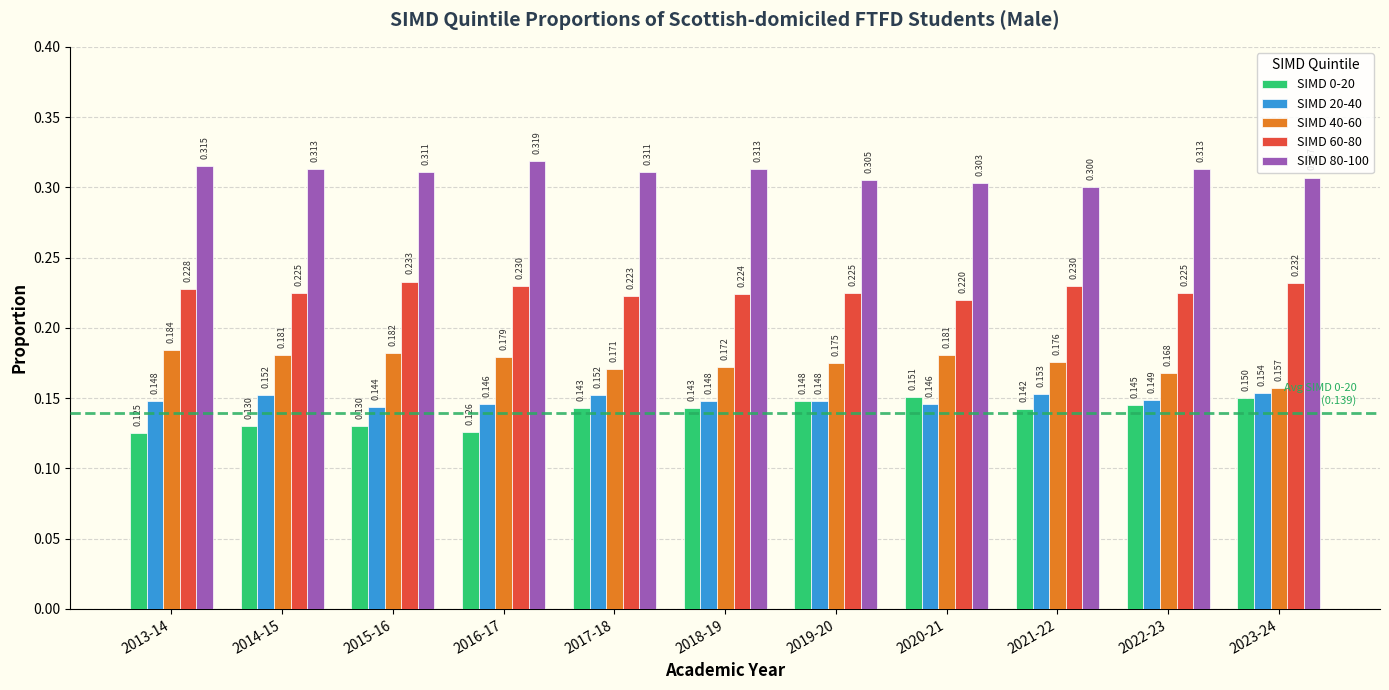

Is the value of SIMD 20-40 at 2014-15 greater than the value of SIMD 60-80 at 2023-24?

No